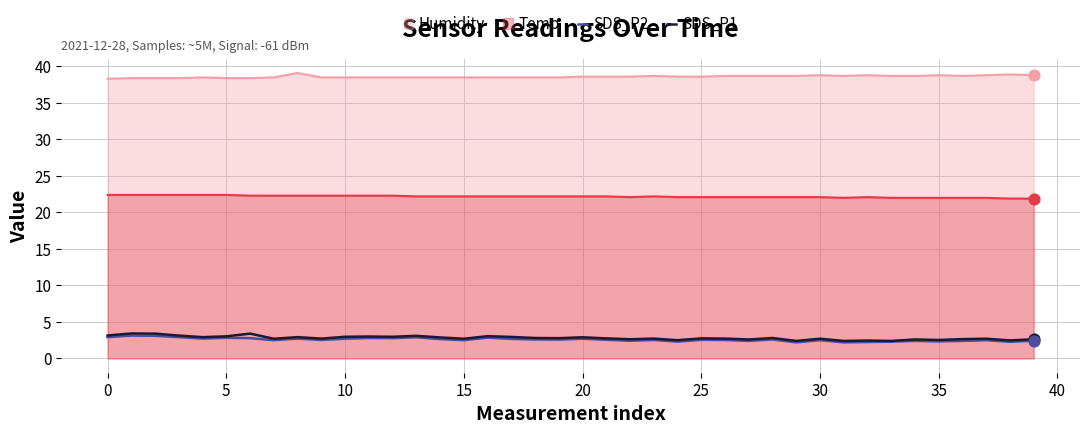

Which series contains the lowest Y value?

SDS_P2